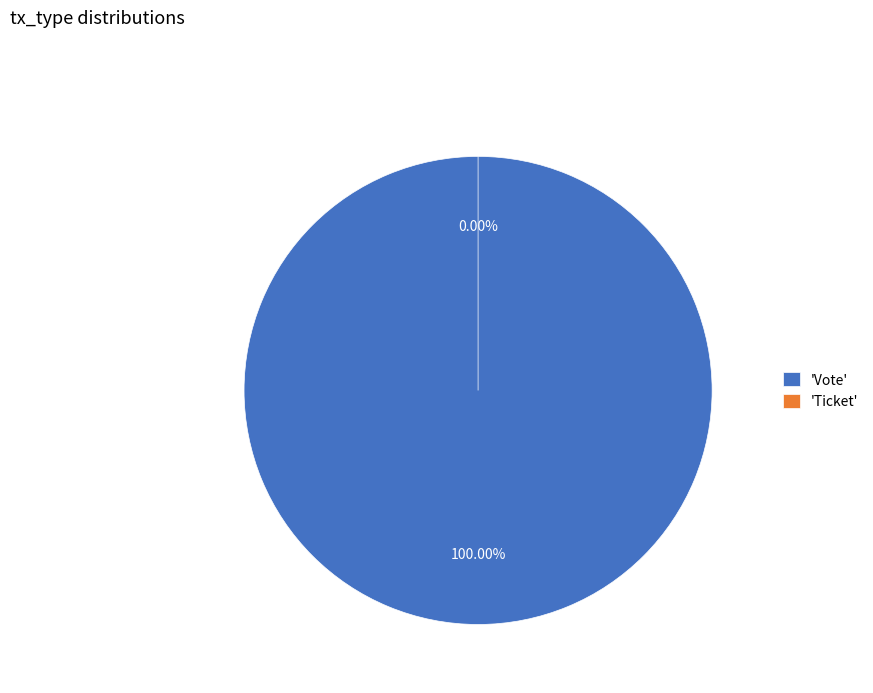

Count the number of slices in the pie.

2